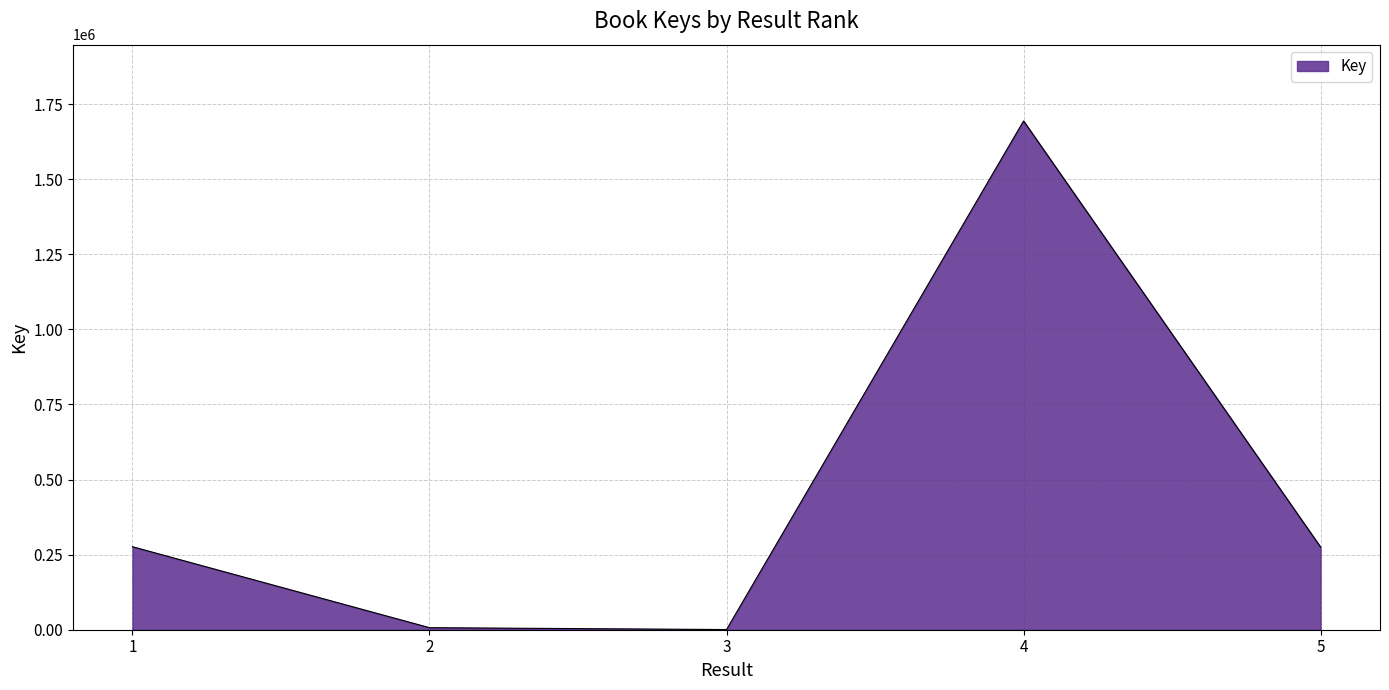

Does the chart have visible grid lines?

Yes